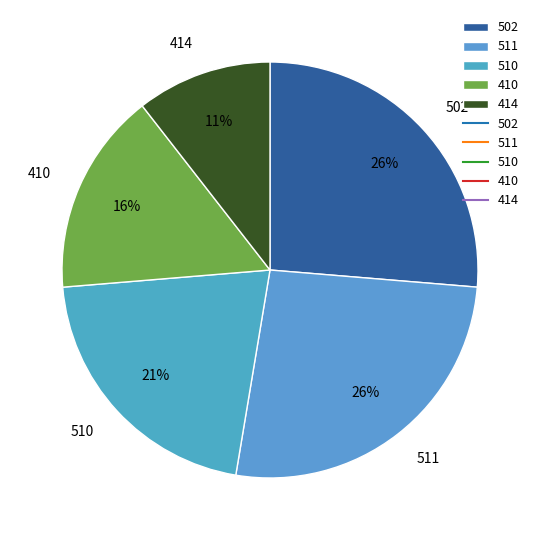

Is there a majority slice in this chart?

No